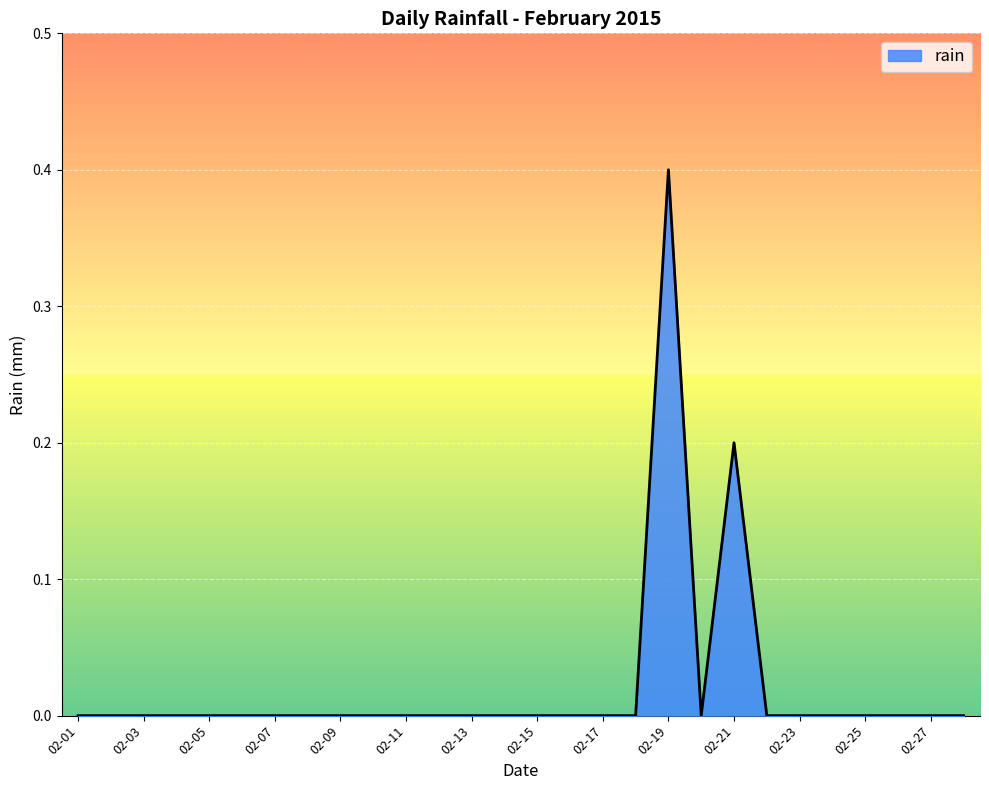

What is the greatest value displayed?

0.4